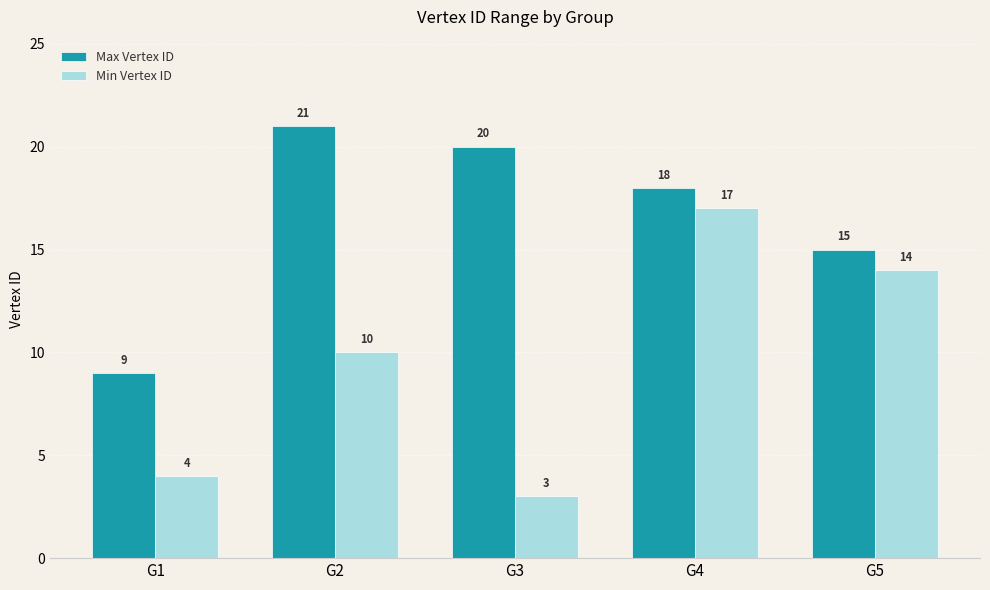

What is the value of the Max Vertex ID bar at the 3rd from the left?

20